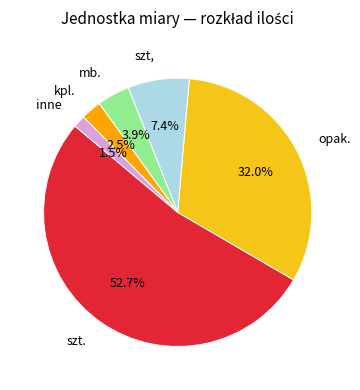

Approximately how many times larger is the value at szt. compared to opak.?

1.6